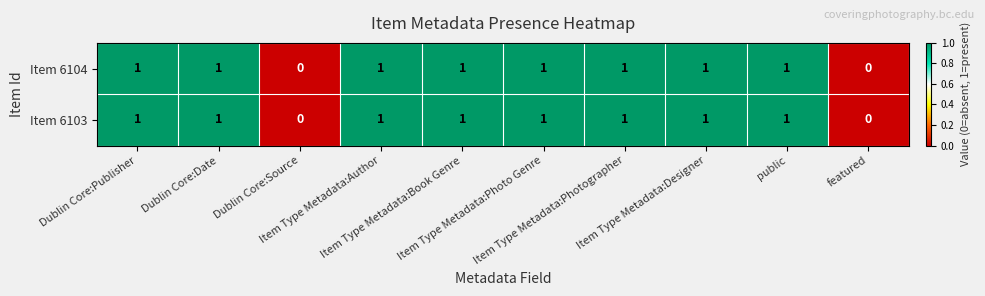

What is the sum of all Item 6104 values?

8